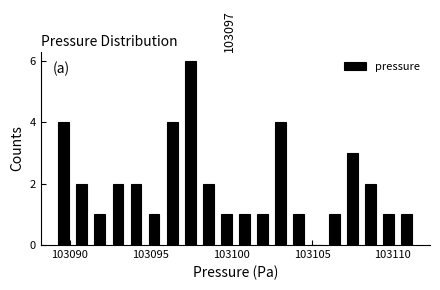

Read against the x-axis, roughly where is the centre of the tallest bar?

103097.5